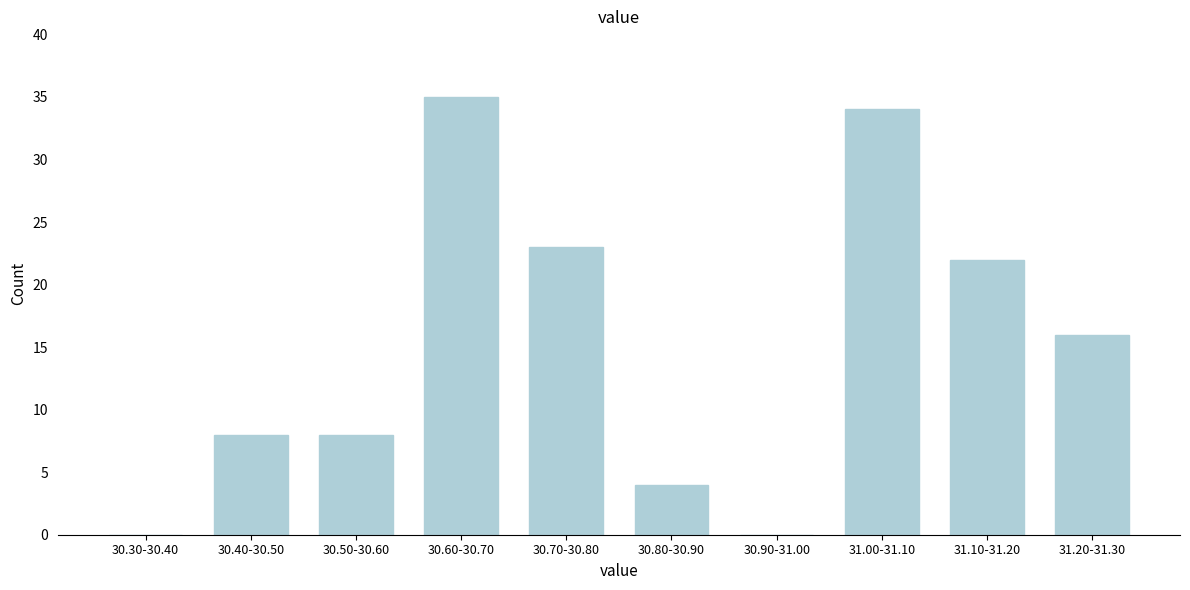

Reading left to right, transcribe all the data shown in this chart.

30.30-30.40=0	30.40-30.50=8	30.50-30.60=8	30.60-30.70=35	30.70-30.80=23	30.80-30.90=4	30.90-31.00=0	31.00-31.10=34	31.10-31.20=22	31.20-31.30=16